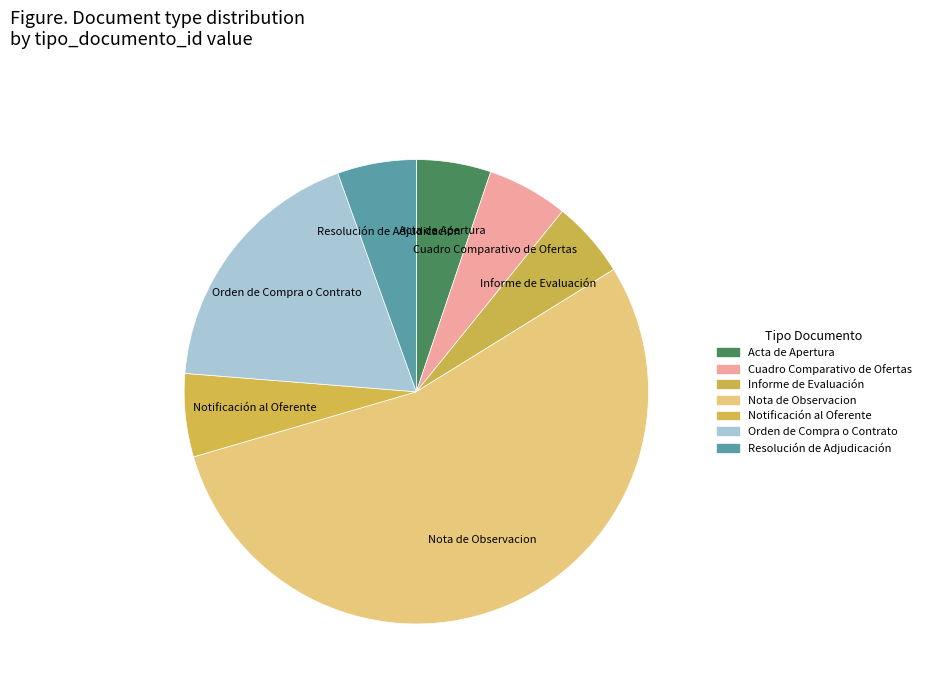

Is the sum of Resolución de Adjudicación and Nota de Observacion greater than half?

Yes